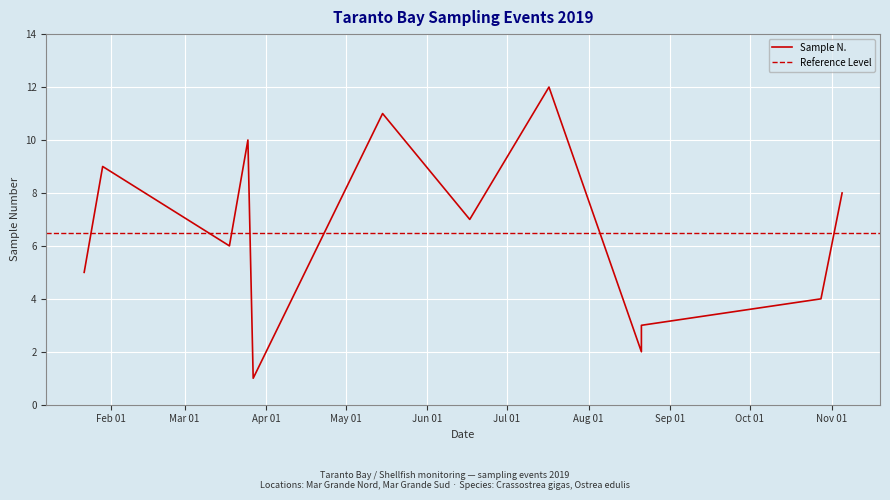

What is the average value?

6